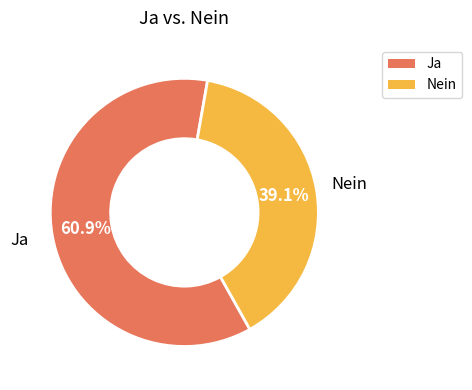

To the nearest percent, what percentage of the pie is Ja?

61%